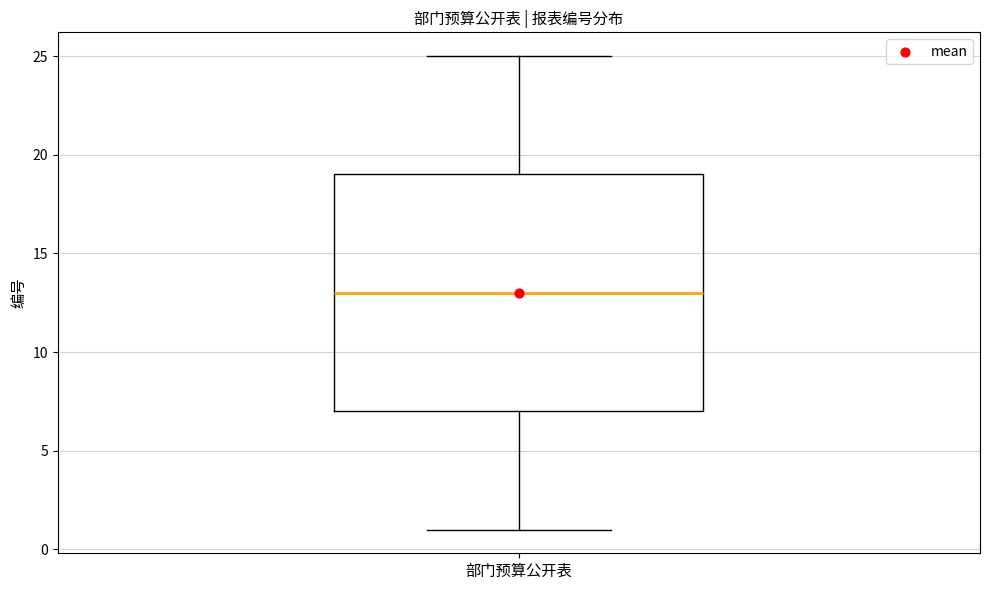

Transcribe this box plot: give where the median line is, the range the box spans, and where the two whiskers end, as read against the y-axis. The values are not printed on the chart, so give them approximately, as read against the axis.

median 13, box 7 to 19, whiskers 1 to 25